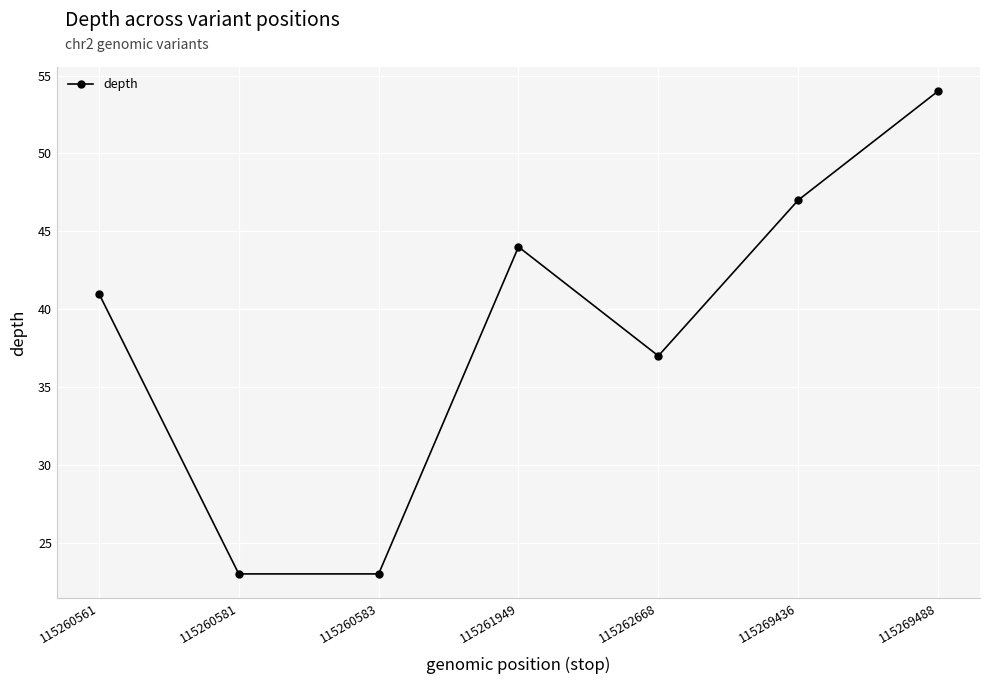

What is the greatest value displayed?

54